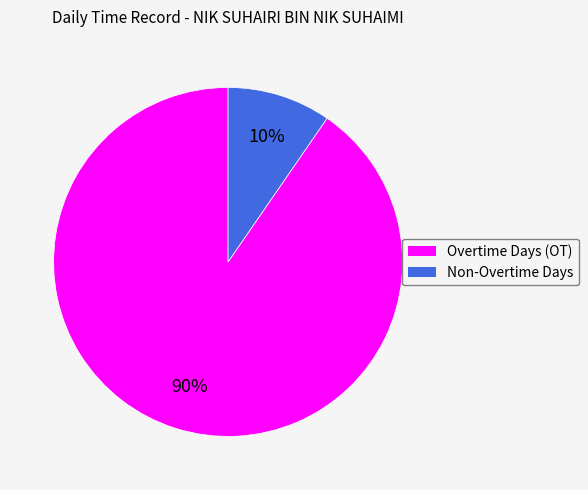

To the nearest percent, what is the average slice percentage?

50%